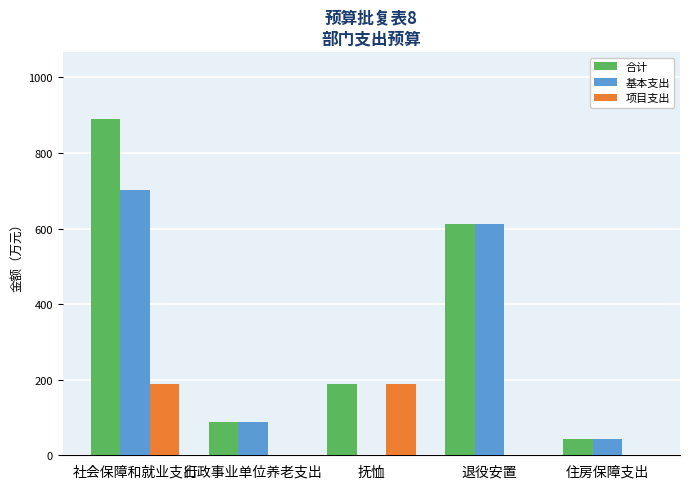

Does the chart contain stacked bars?

No